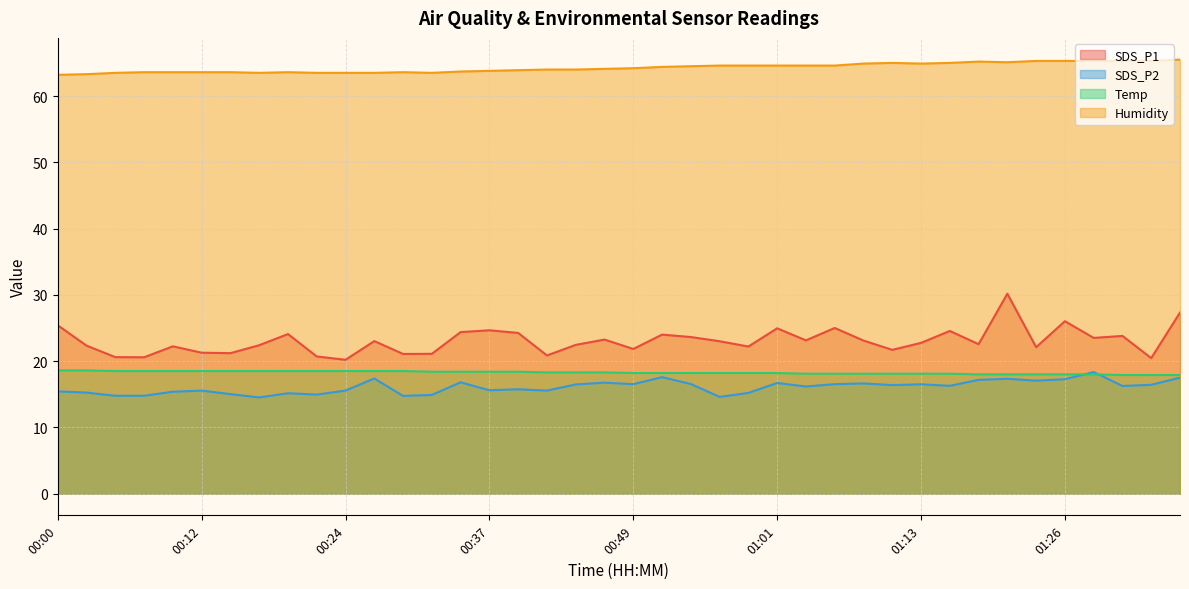

What is the difference between the highest and lowest values at 00:12?

48.0